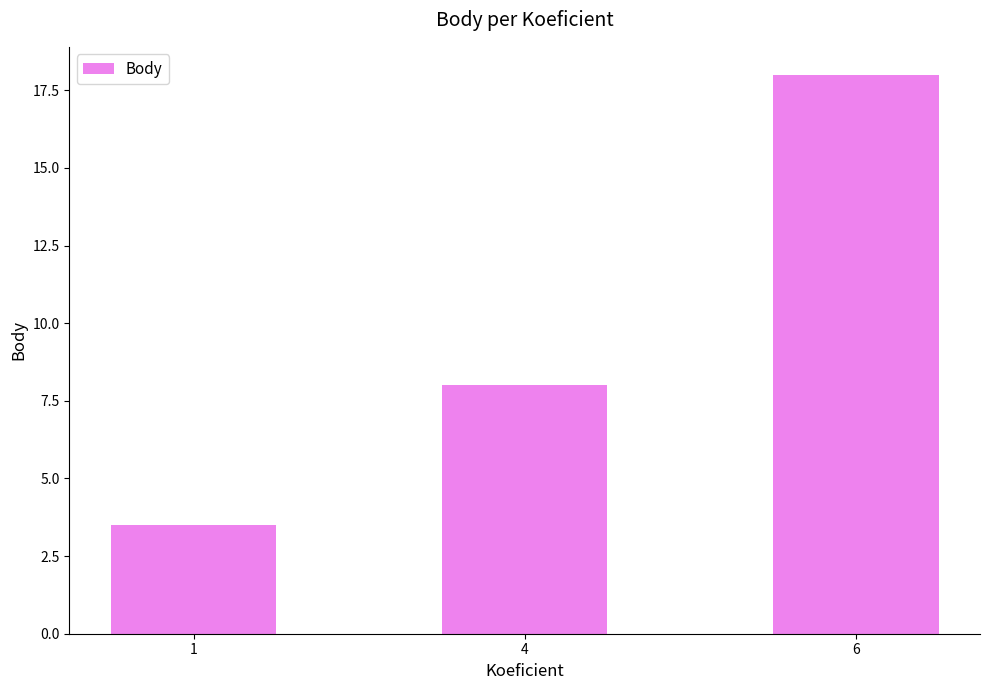

List the labels in order of value, smallest first.

1, 4, 6